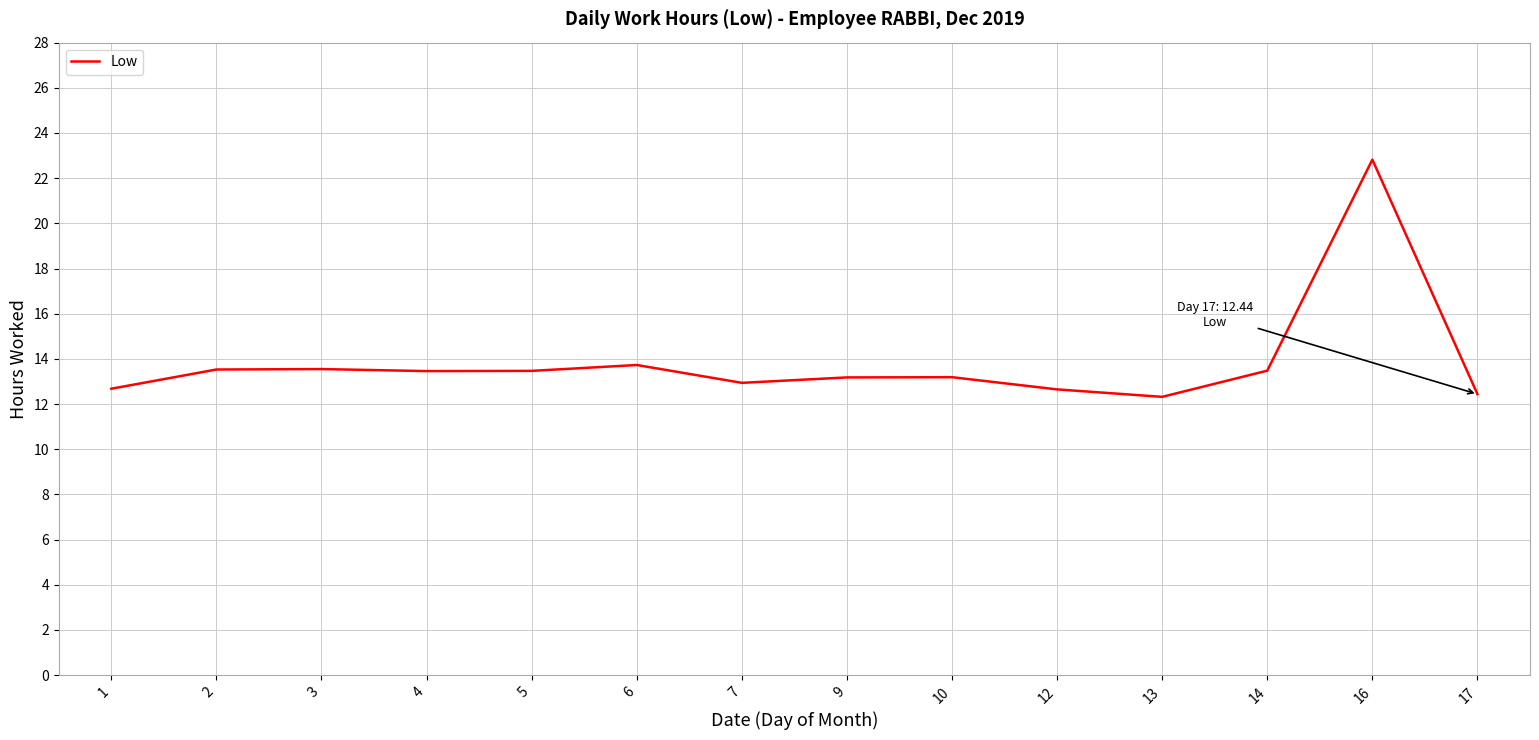

What is the maximum value shown in the chart?

22.8